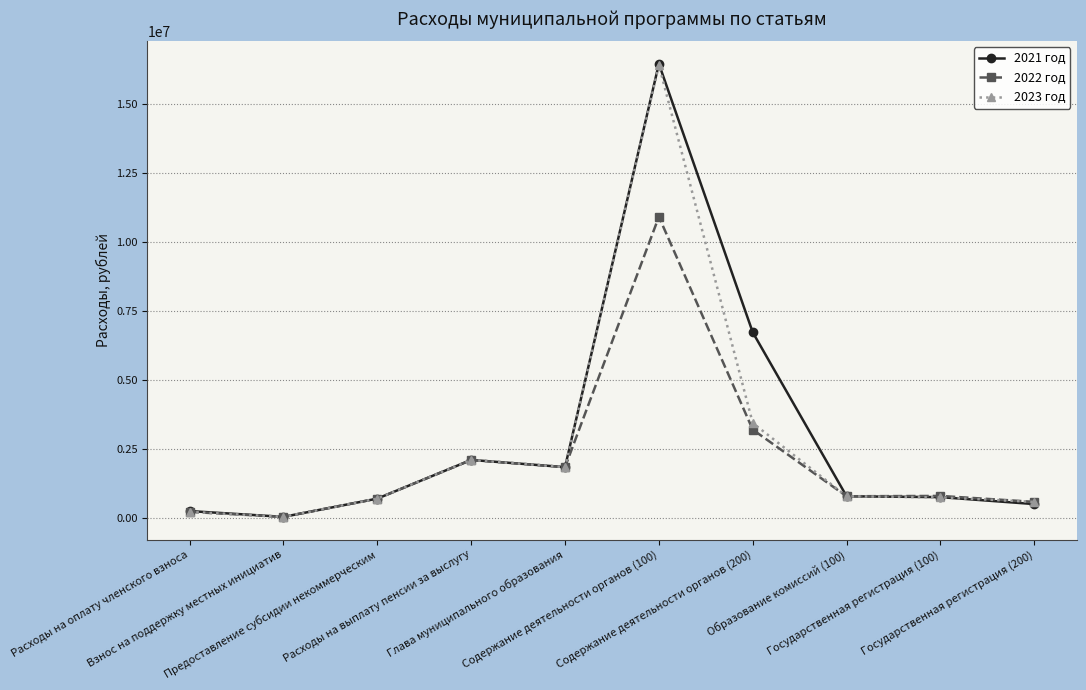

Is it true that 2023 год equals 4956404.6 at Содержание деятельности органов (200)?

False